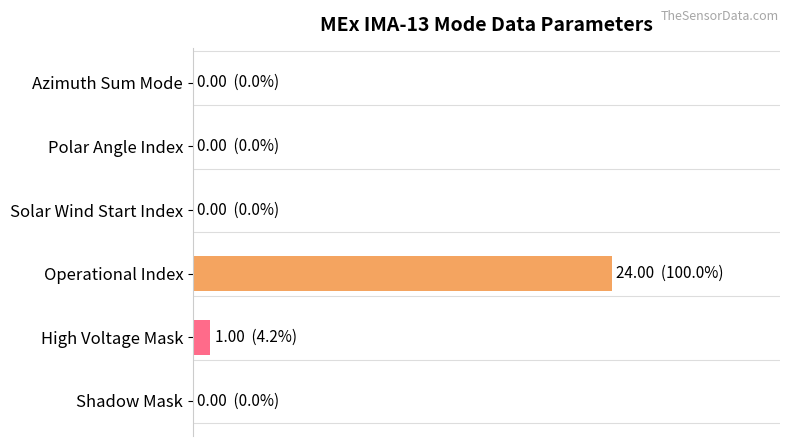

Are the bars horizontal?

Yes